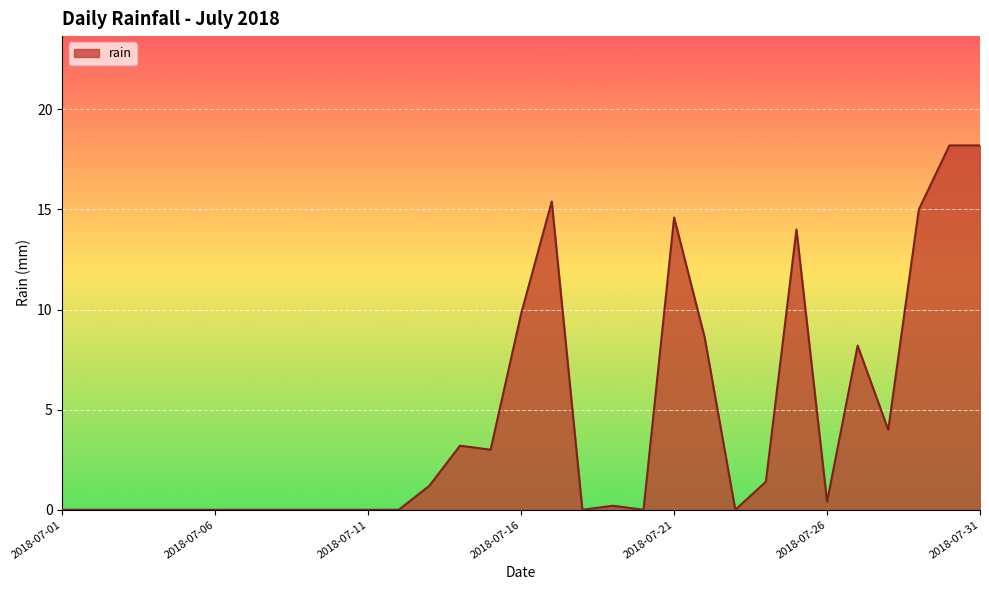

What is the difference between the maximum and minimum values?

18.2